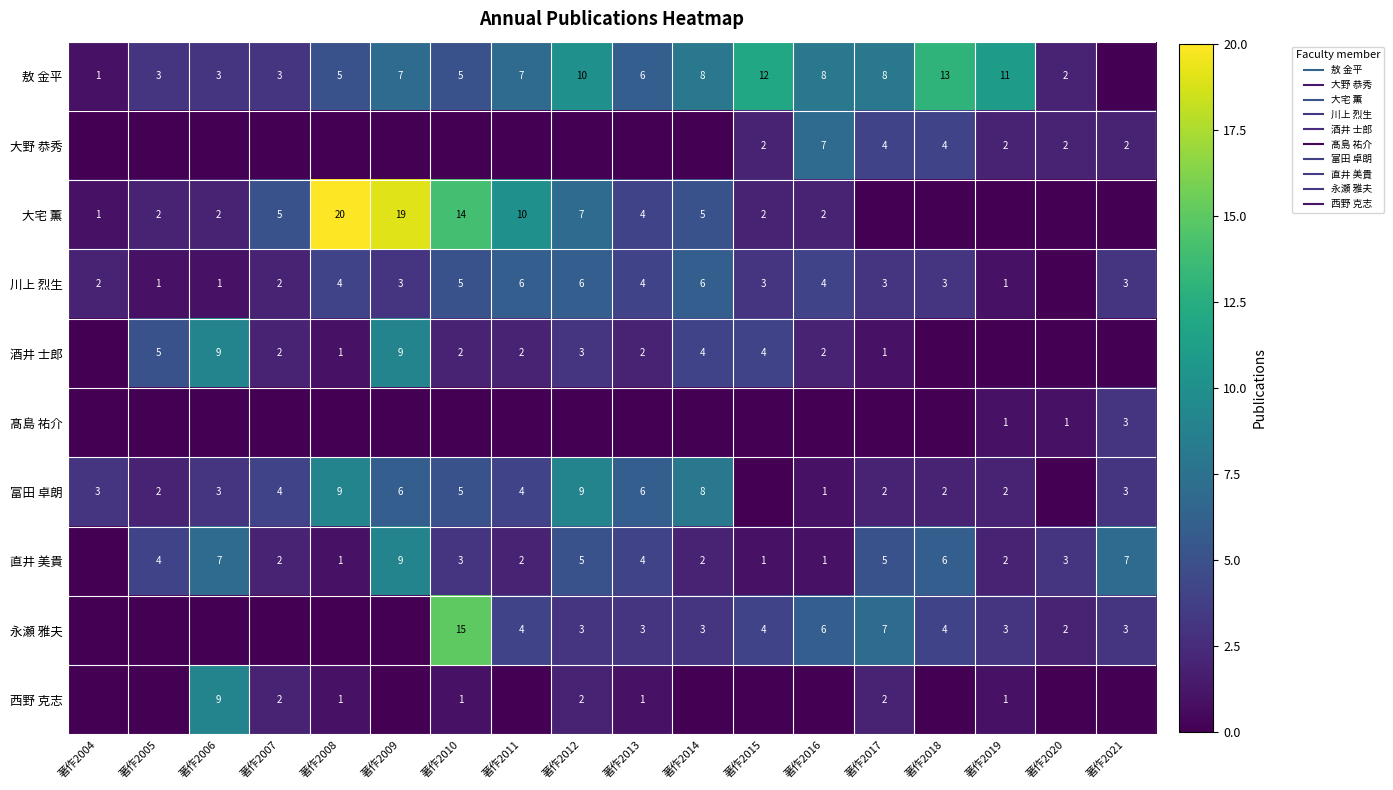

Which series has the largest total across all categories?

敖 金平